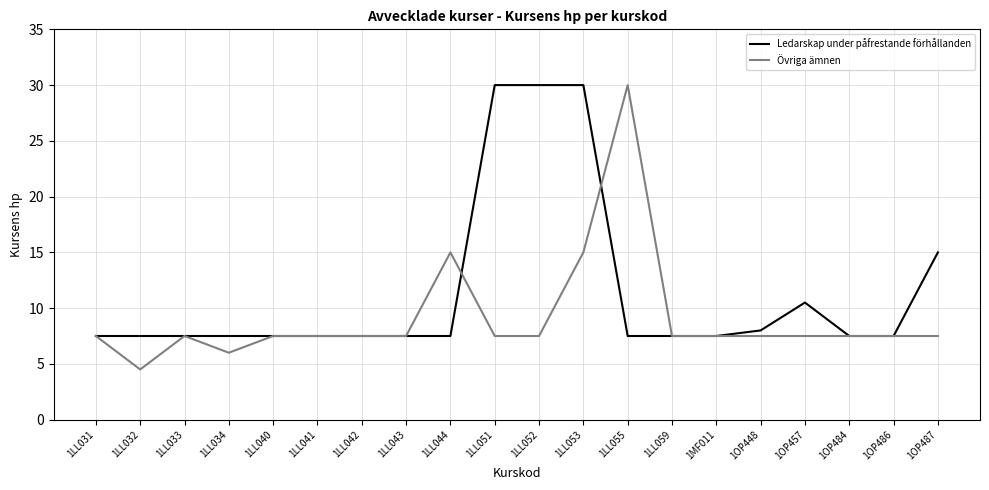

The Övriga ämnen series shows 7.5 at 1LL033. True or false?

True